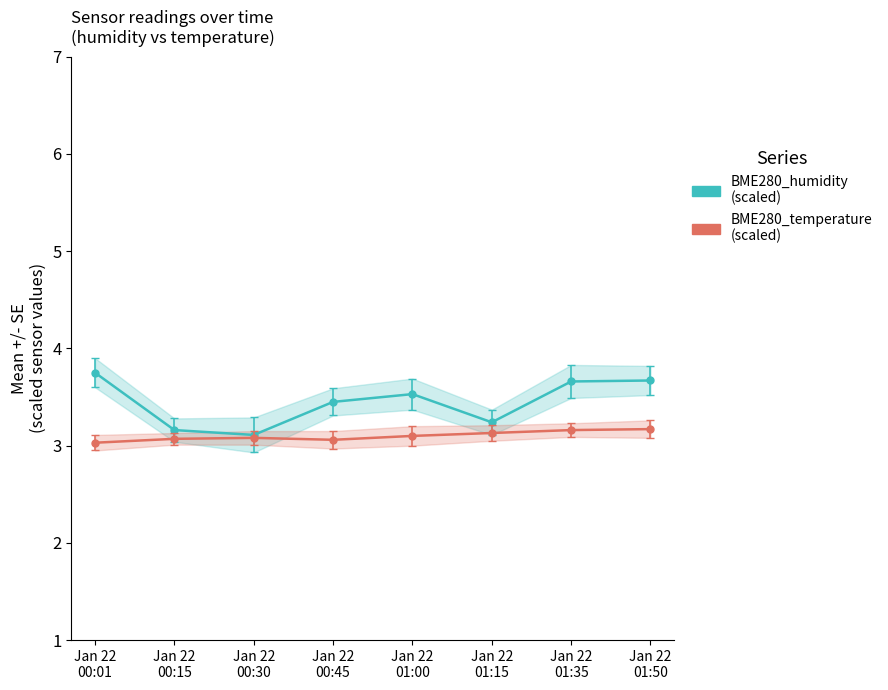

True or false: BME280_temperature has a value of 3.1 at Jan 22
00:30.

True